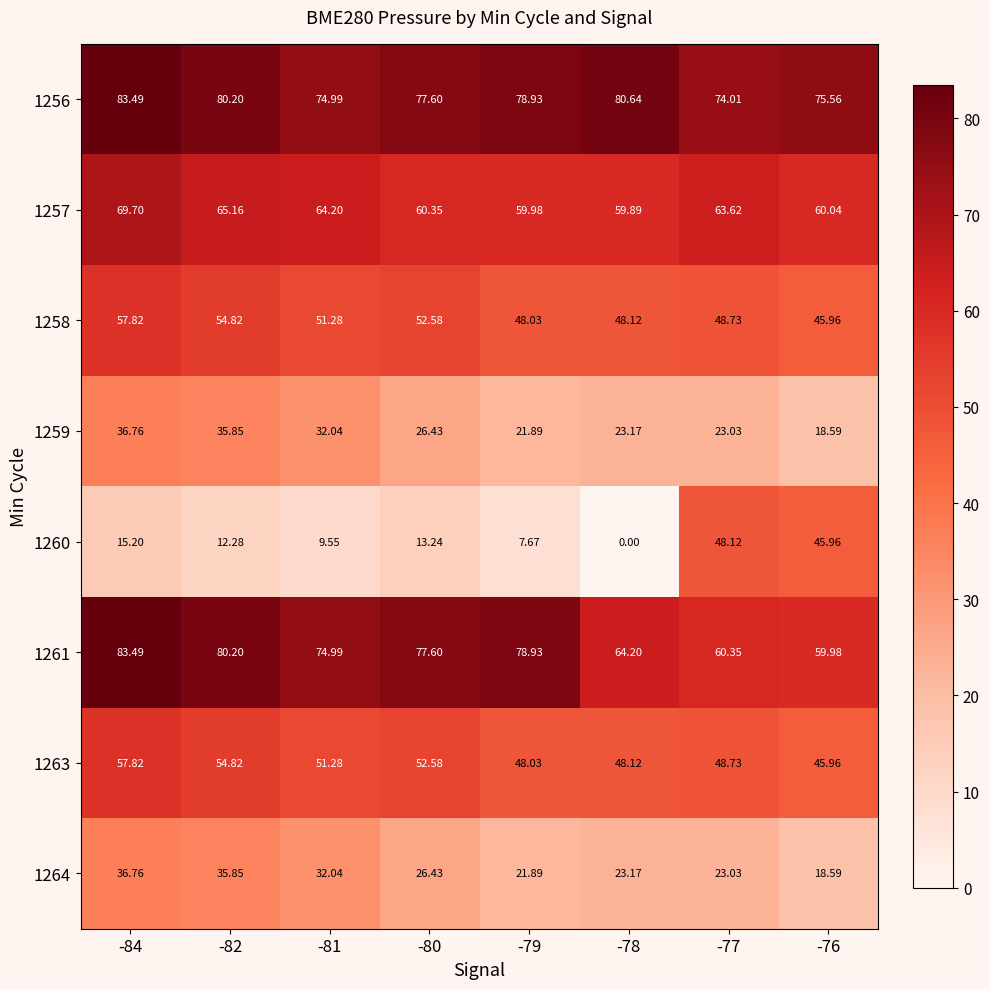

Is the value of 1257 at -81 greater than the value of 1258 at -77?

Yes